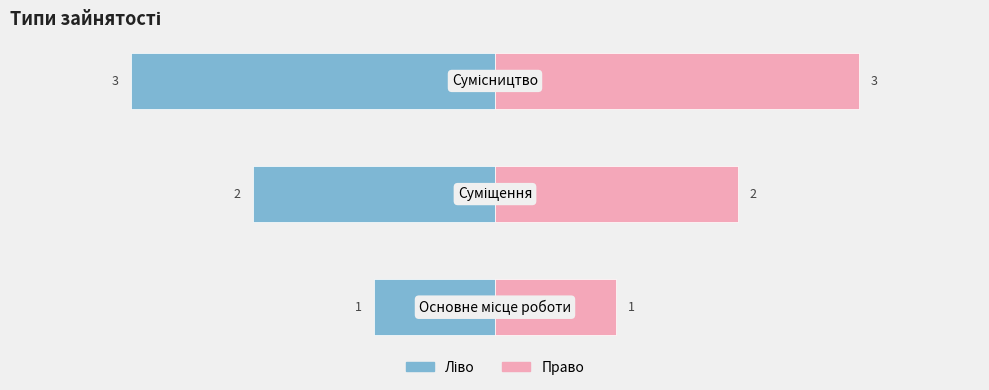

What is the label of the 1st bar from the left?

Основне місце роботи